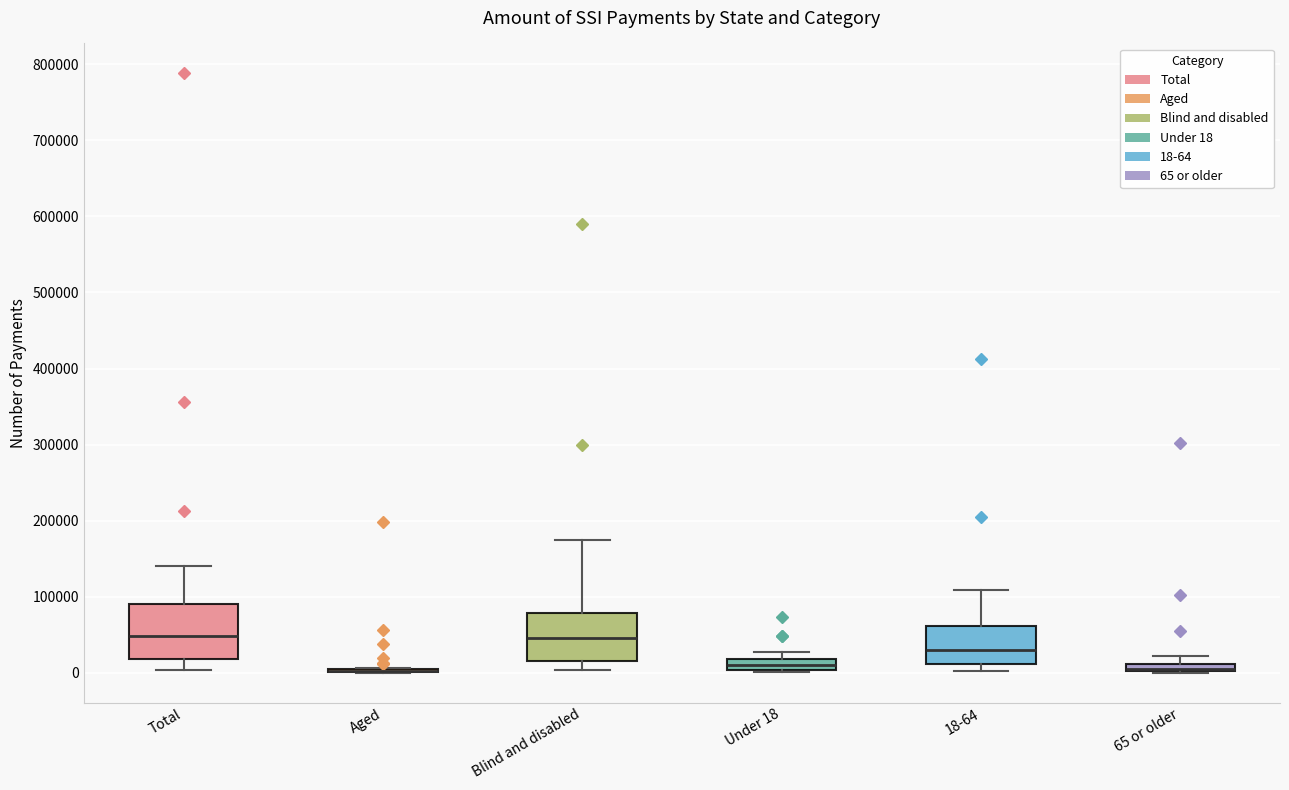

Where is the lower edge of the box for 65 or older on the y-axis? The values are not printed on the chart, so give them approximately, as read against the axis.

0